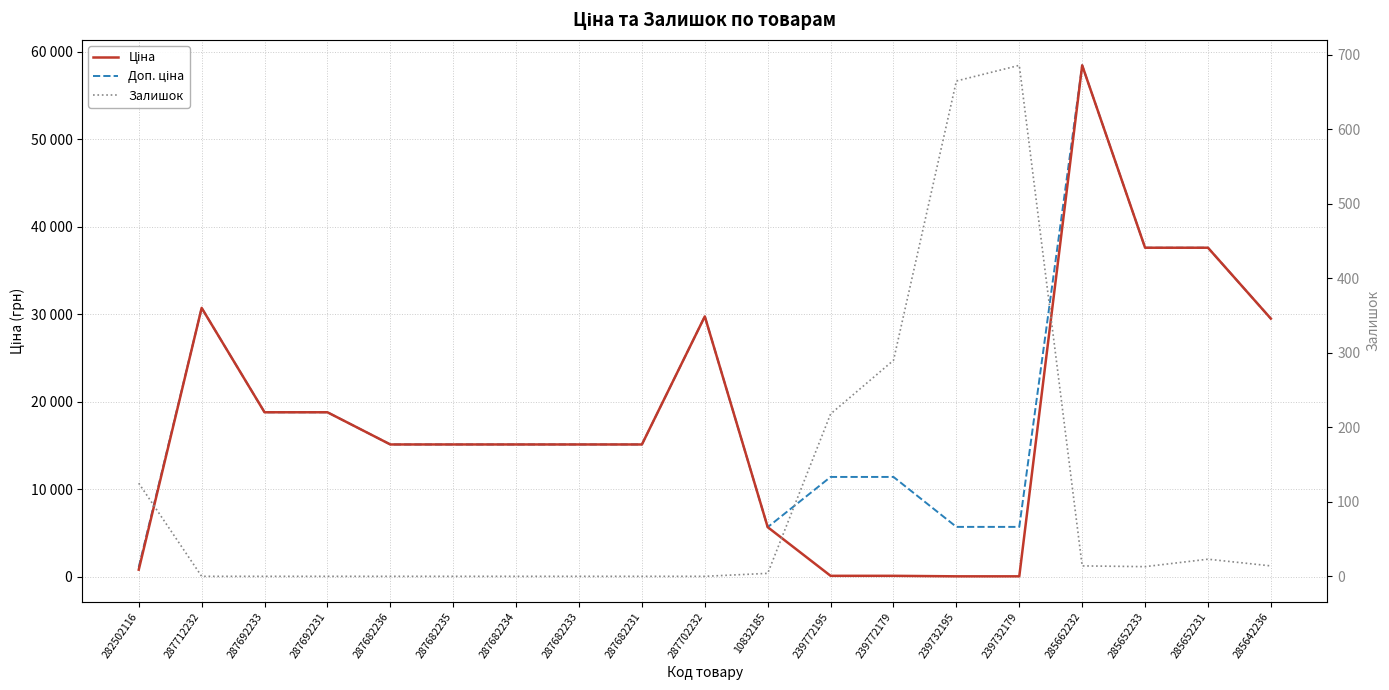

Which series has the largest total across all categories?

Доп. ціна